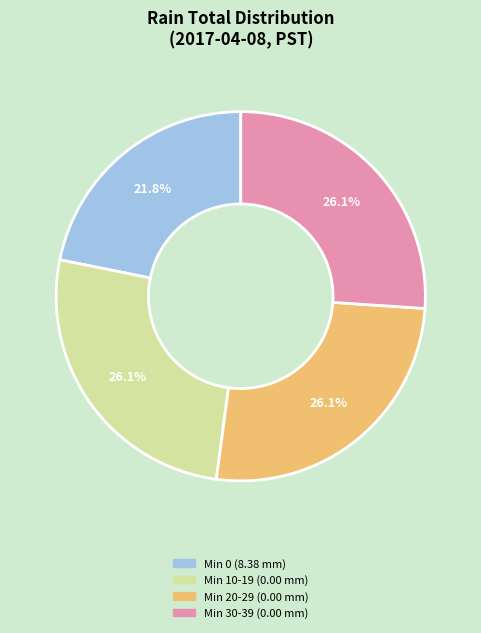

Is there any slice that represents more than half of the pie?

No